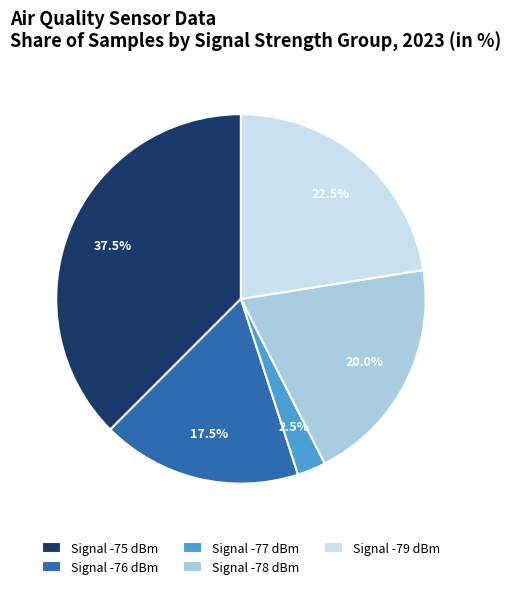

Which has a higher value, Signal -75 dBm or Signal -78 dBm?

Signal -75 dBm